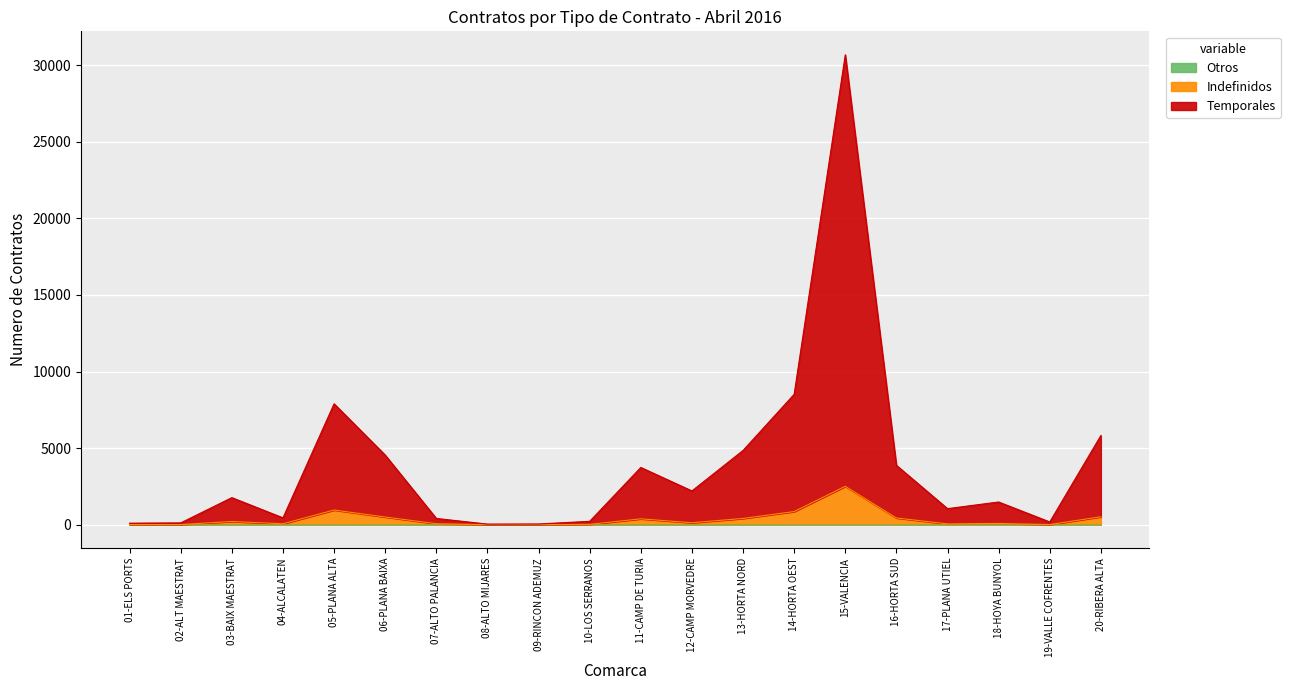

What is the value of the Indefinidos point at the 19th from the left?

12